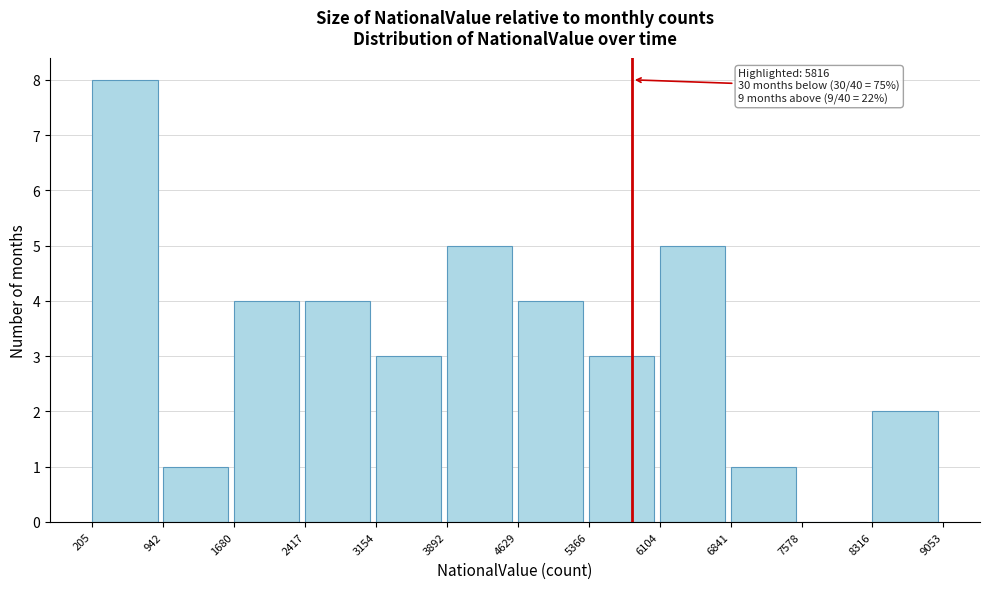

Which range on the x-axis has the tallest bar?

205 to 942